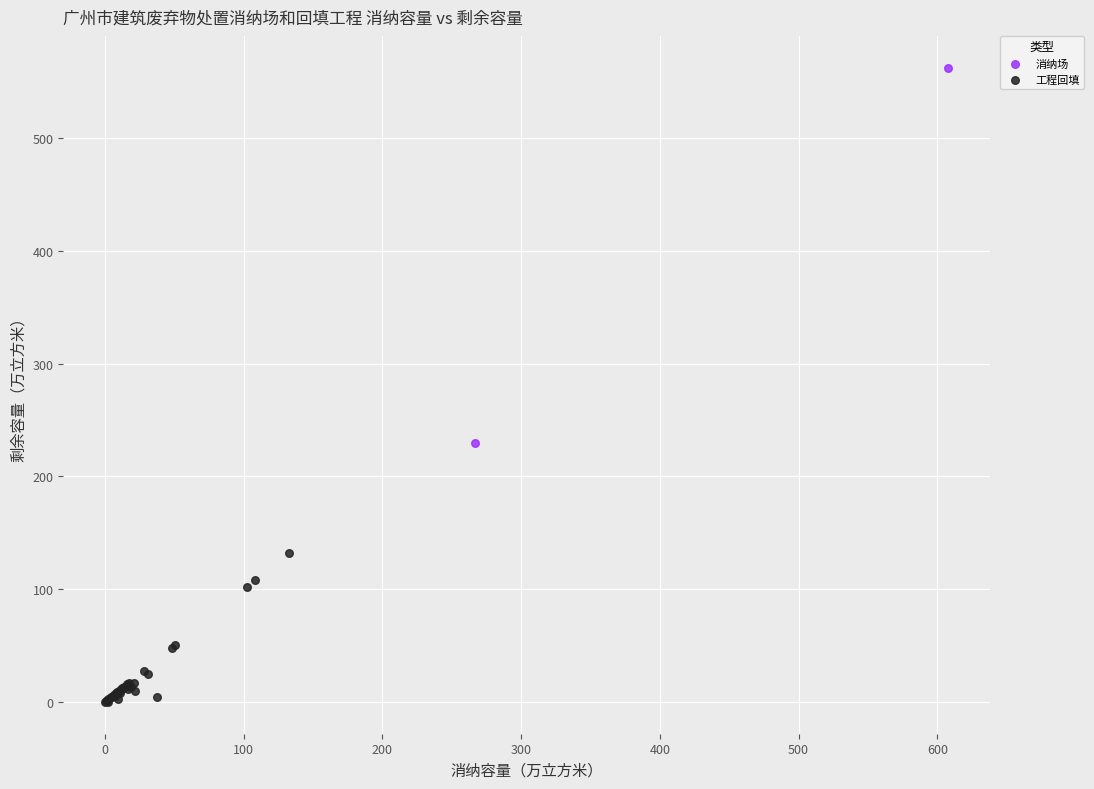

What are all the series names shown in the legend?

消纳场, 工程回填